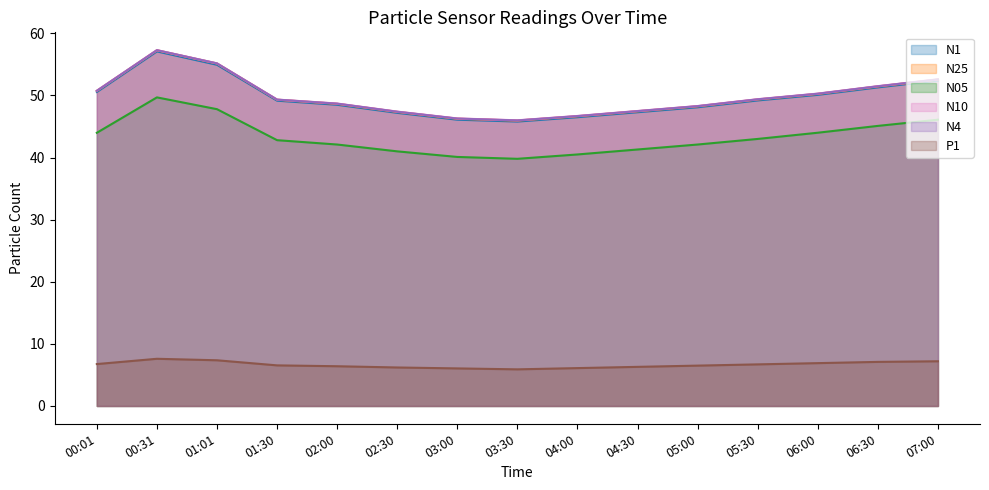

Does the chart have visible grid lines?

No